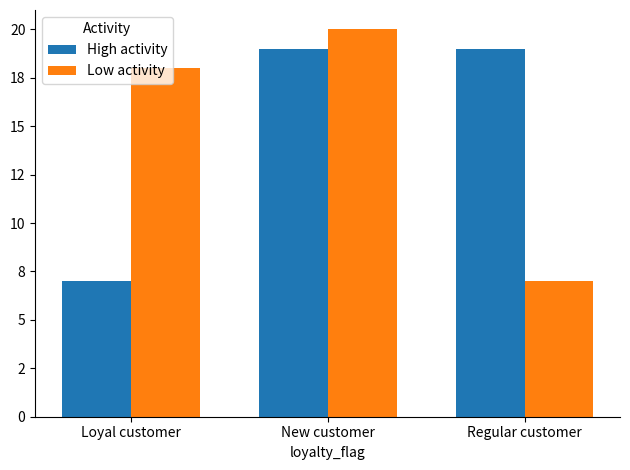

Which series has the largest total across all categories?

High activity